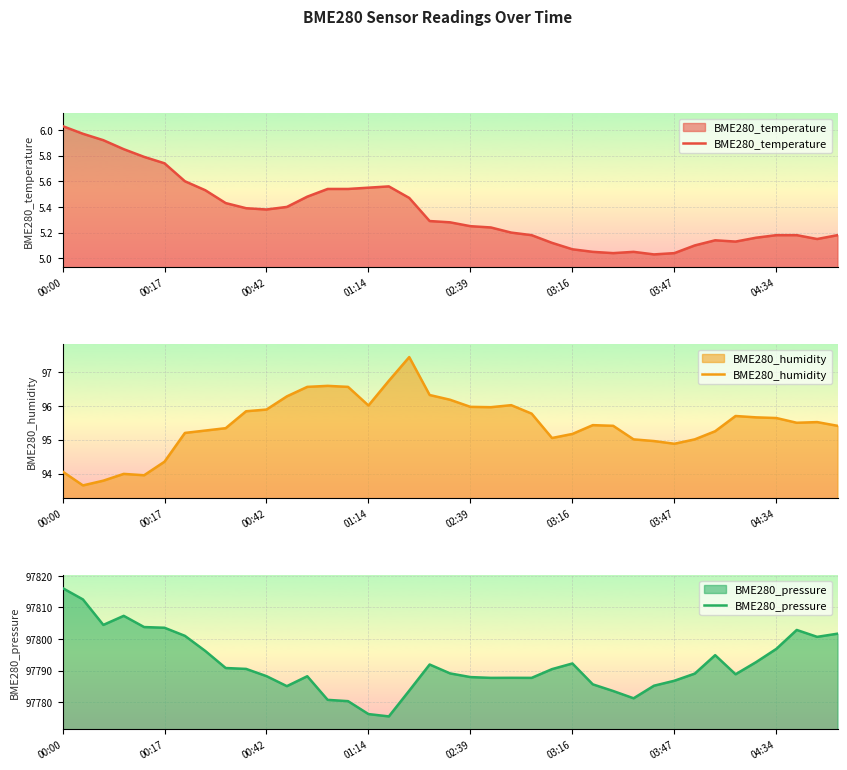

True or false: BME280_pressure has a value of 175782.9 at 24.

False